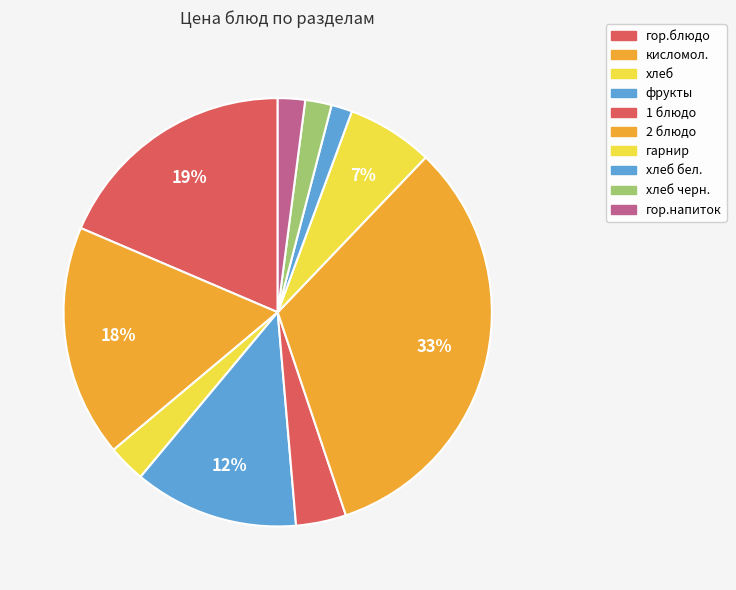

How many slices are in this pie chart?

10